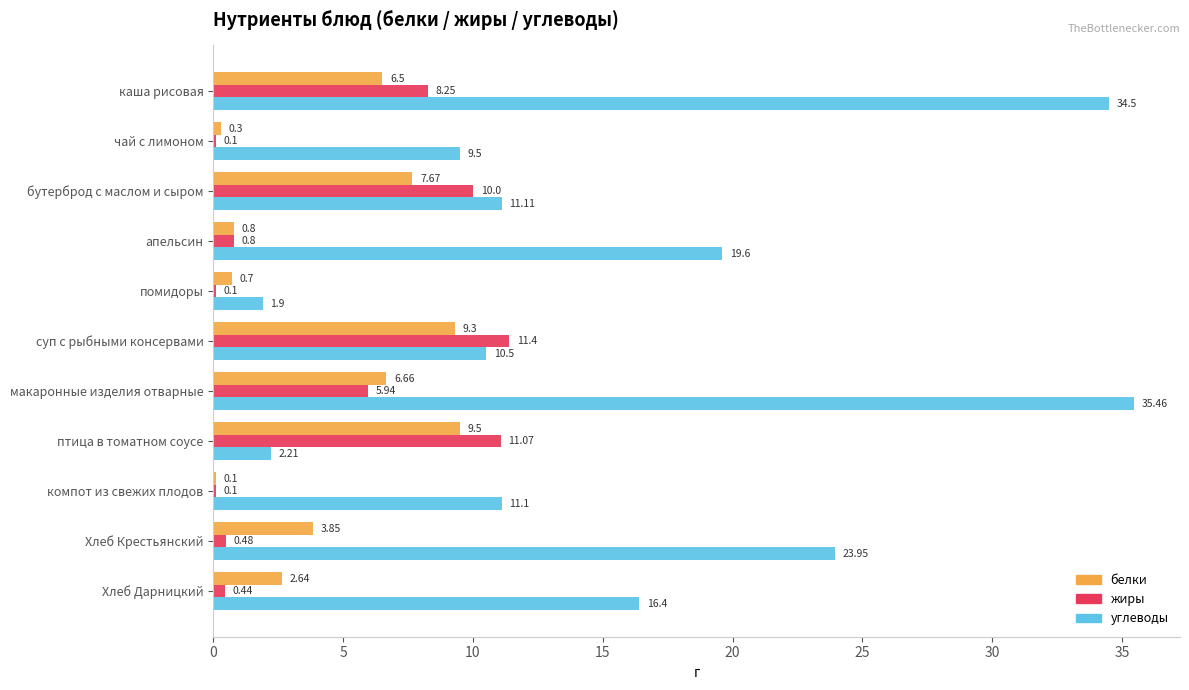

At which label is жиры closest to 5?

макаронные изделия отварные